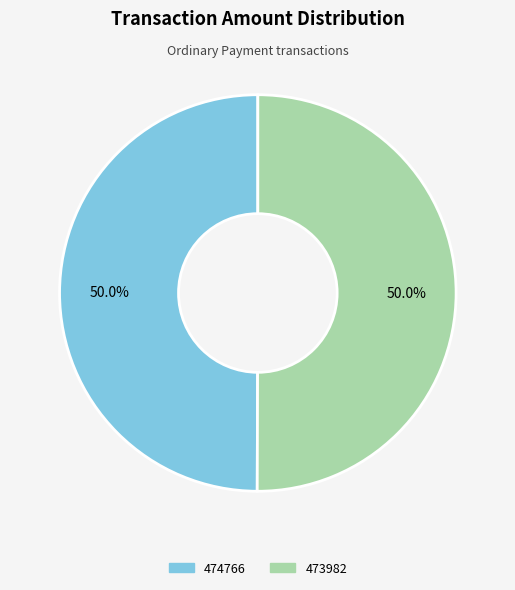

To the nearest percent, what is the combined percentage of 474766 and 473982?

100%